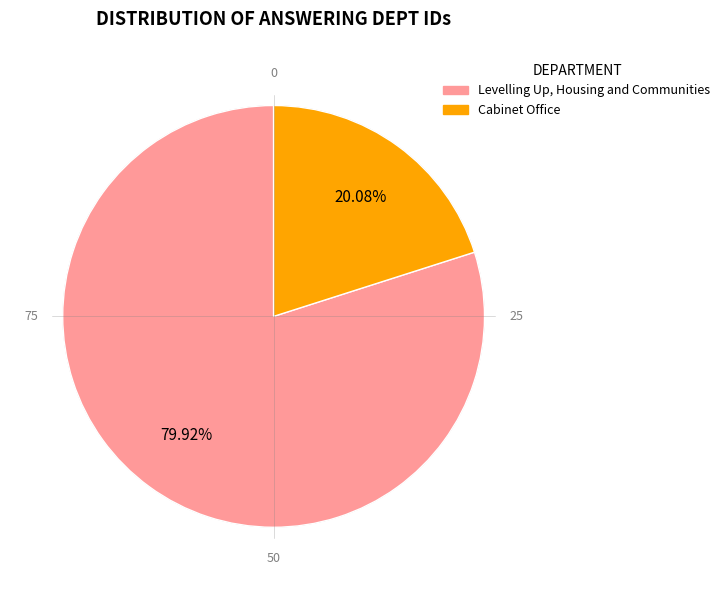

Does Levelling Up, Housing and Communities represent more than half of the total?

Yes